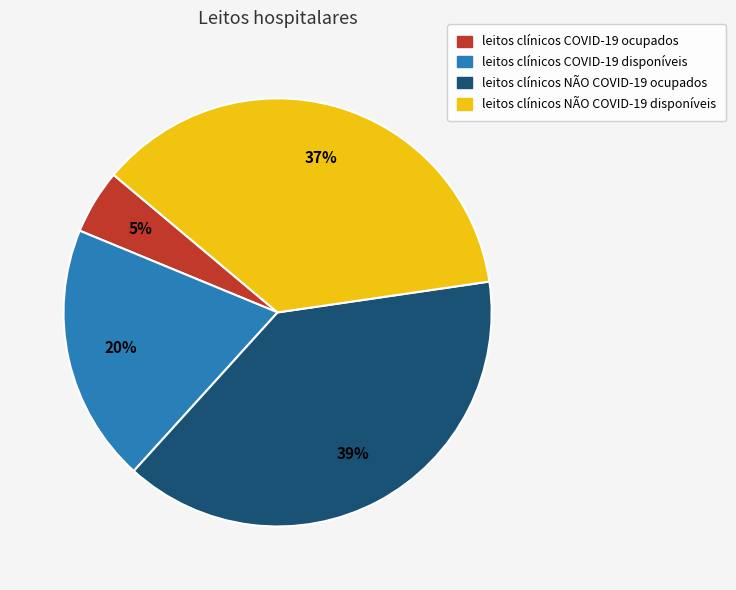

Does any single category account for the majority?

No